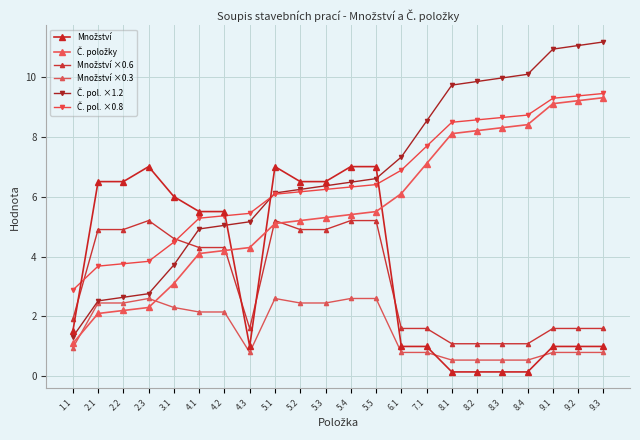

What is the average value of the Č. pol. ×1.2 series?

6.7